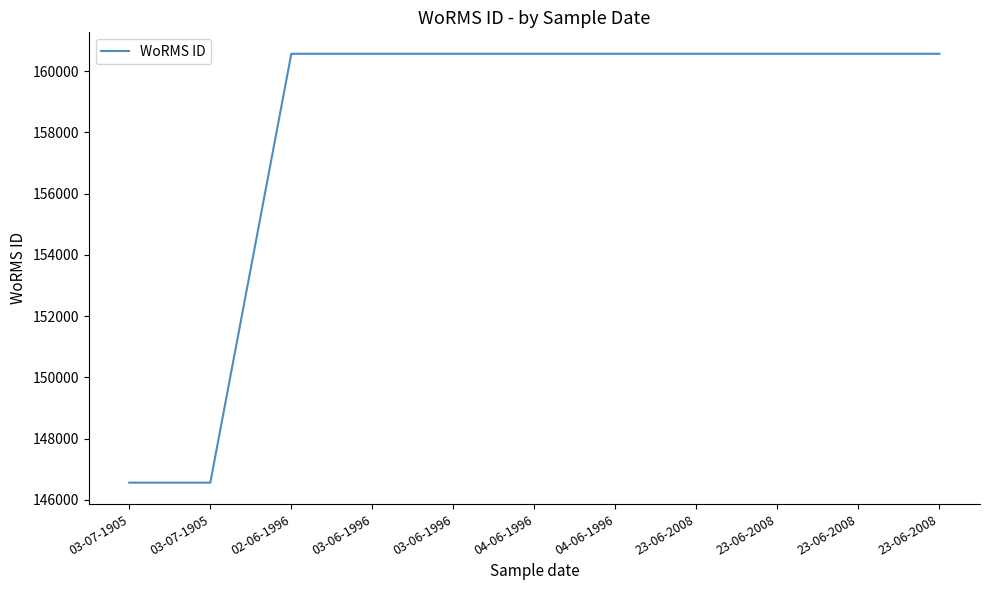

Reading left to right, transcribe all the data shown in this chart.

03-07-1905=146558	03-07-1905=146558	02-06-1996=160572	03-06-1996=160572	03-06-1996=160572	04-06-1996=160572	04-06-1996=160572	23-06-2008=160572	23-06-2008=160572	23-06-2008=160572	23-06-2008=160572